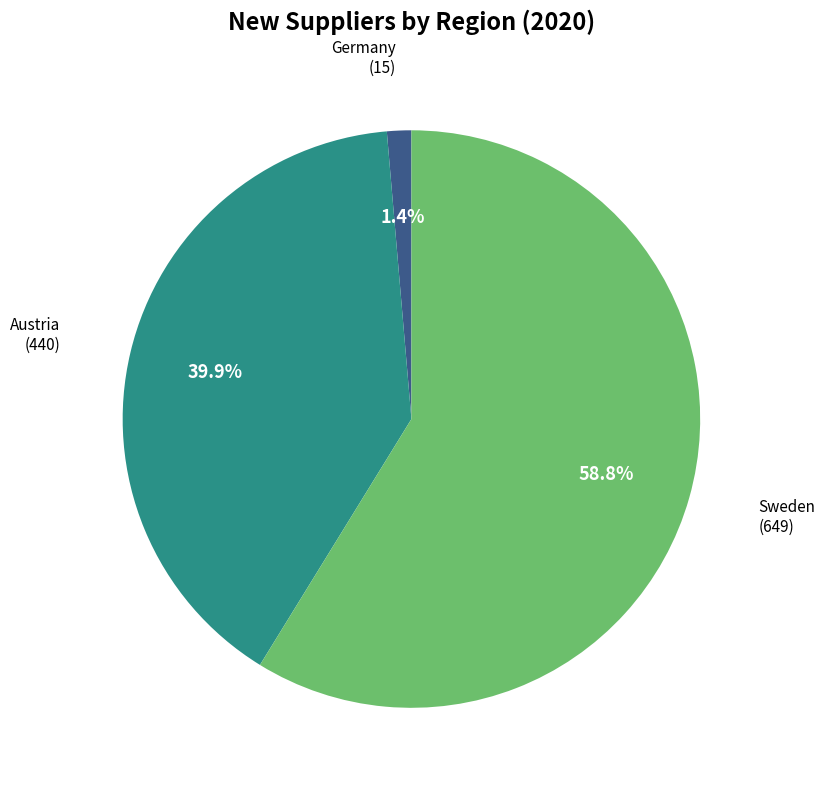

Is there a majority slice in this chart?

Yes